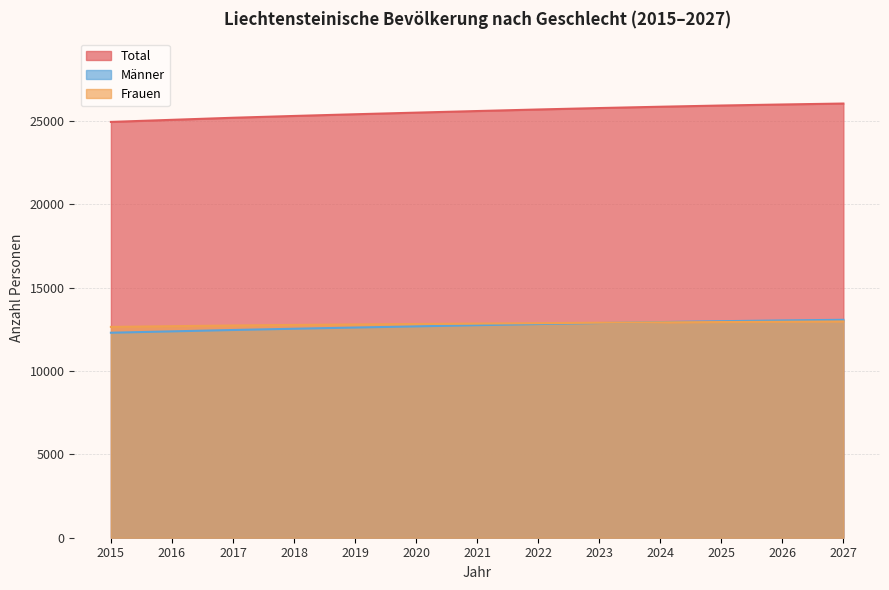

Rank the series at 2023 from highest to lowest value.

Total, Frauen, Männer